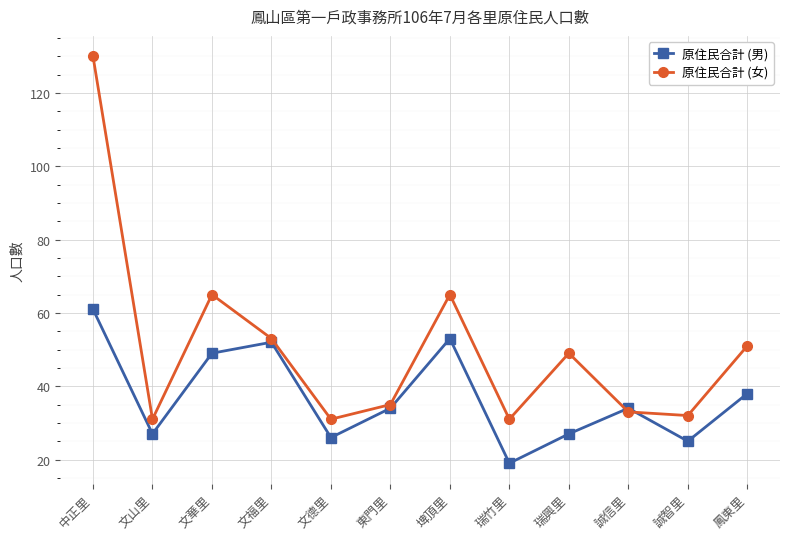

True or false: 原住民合計 (男) and 原住民合計 (女) intersect in this chart.

True